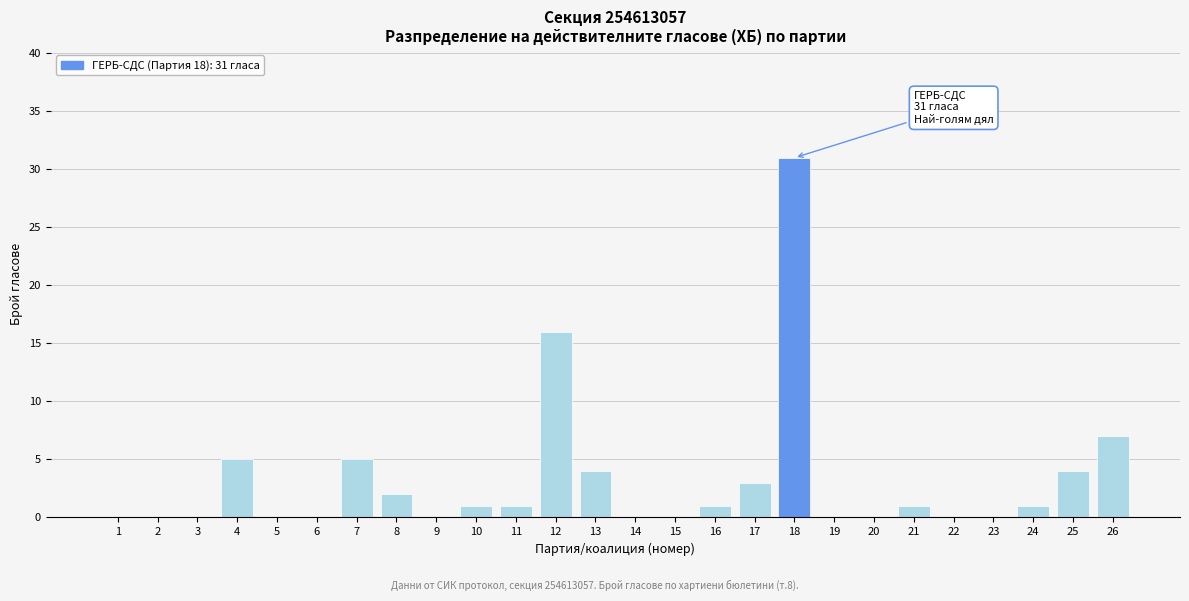

Reading right to left, what are all the values shown in this chart?

26=7	25=4	24=1	23=0	22=0	21=1	20=0	19=0	18=31	17=3	16=1	15=0	14=0	13=4	12=16	11=1	10=1	9=0	8=2	7=5	6=0	5=0	4=5	3=0	2=0	1=0